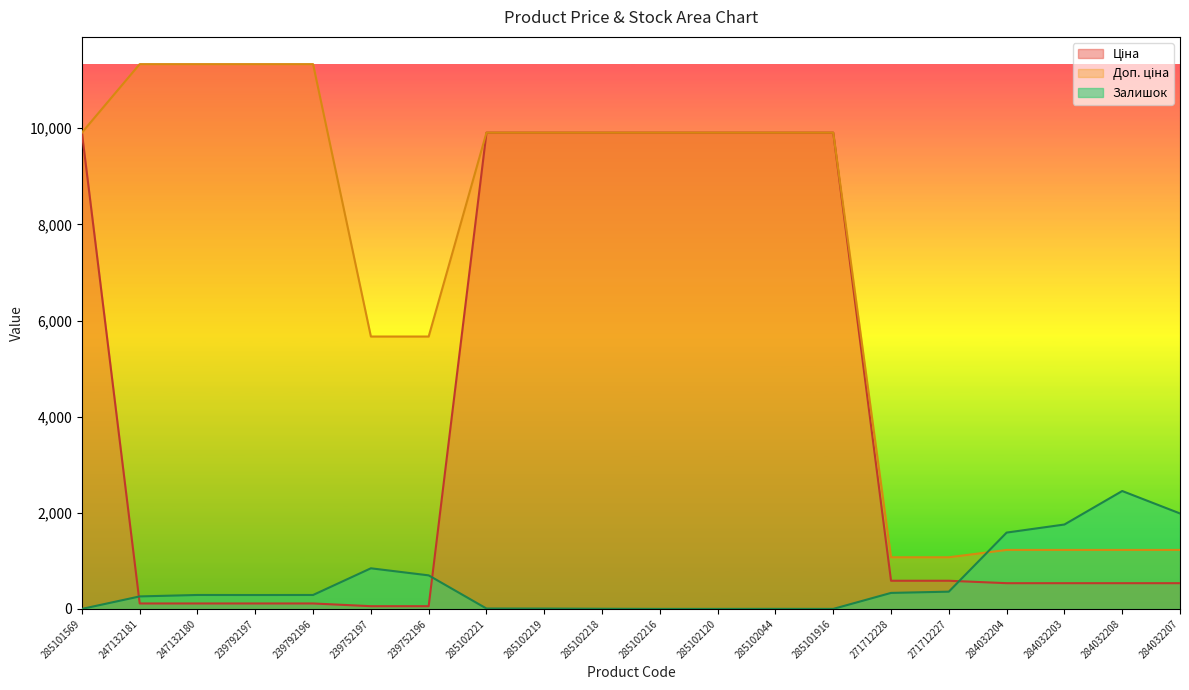

The Ціна series shows 9908.5 at 285102219. True or false?

True